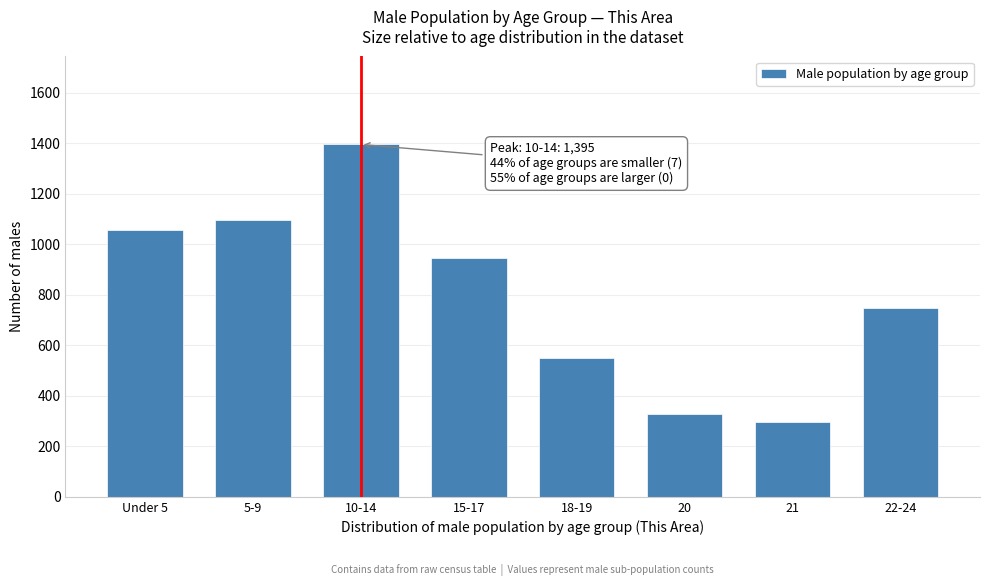

Reading left to right, what are all the values shown in this chart?

1056	1096	1395	944	551	326	297	749